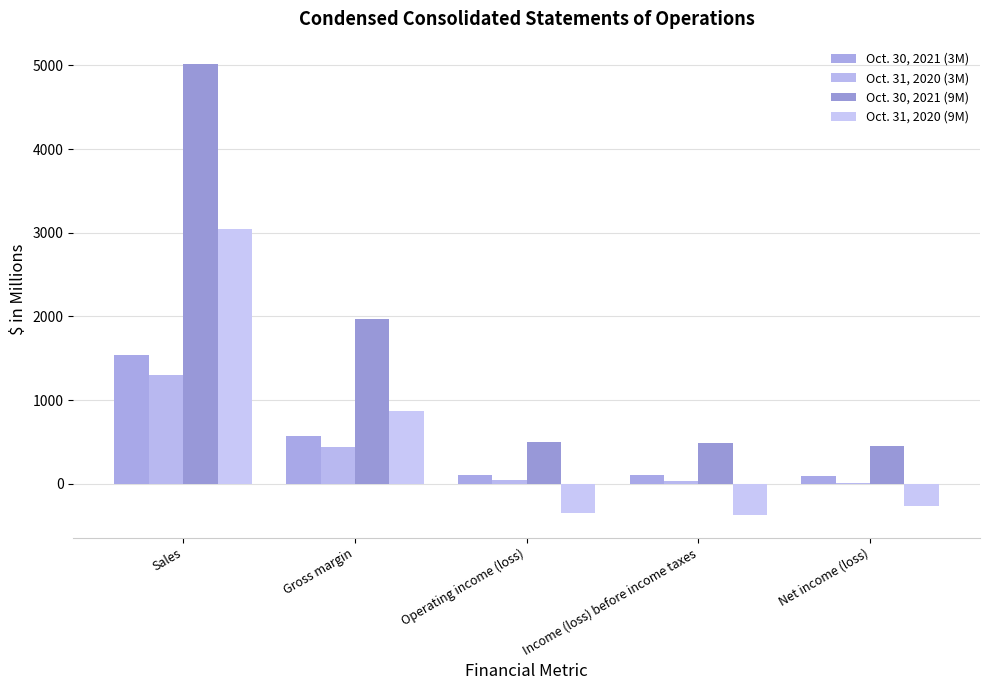

What is the label of the 1st bar from the right?

Net income (loss)